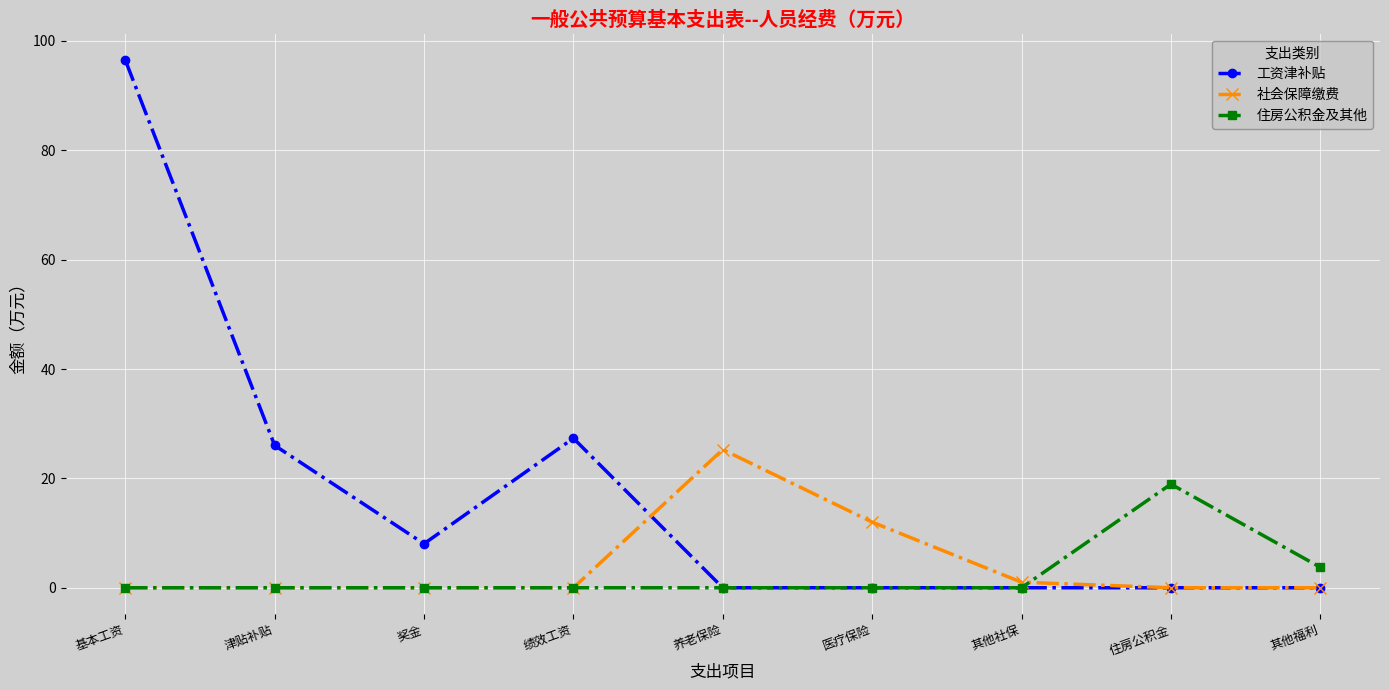

The 工资津补贴 series shows 8.0 at 奖金. True or false?

True